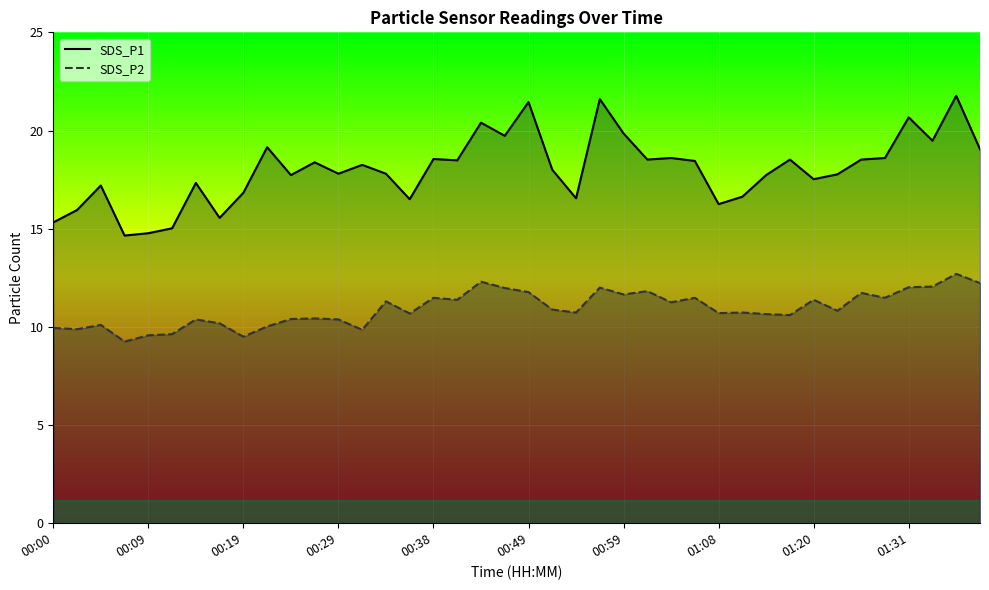

What is the lowest value of the SDS_P1 line series?

14.7